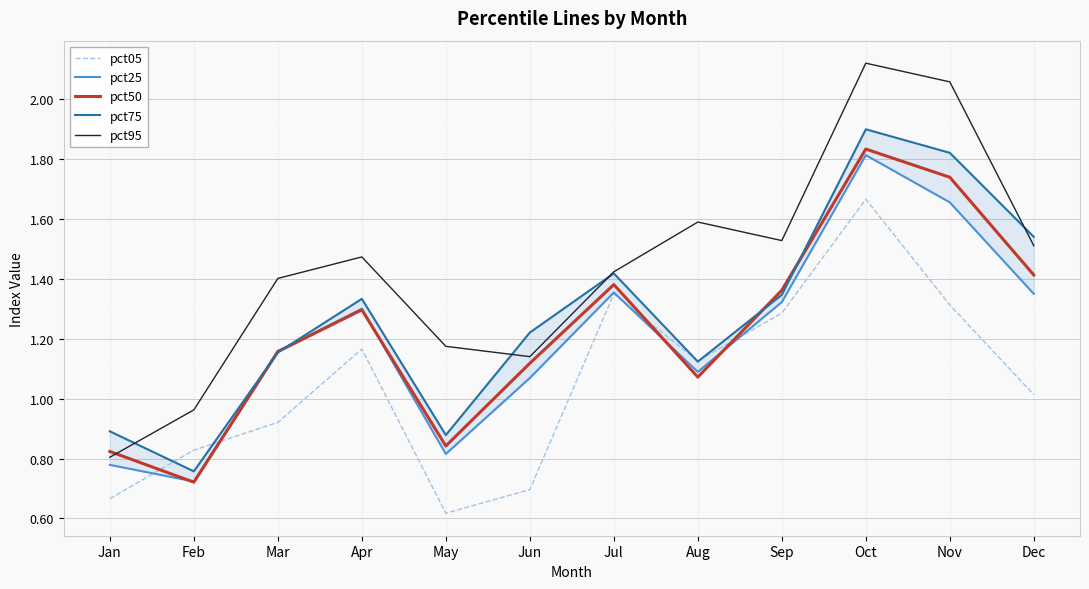

What is the highest value of the pct25 series?

1.8